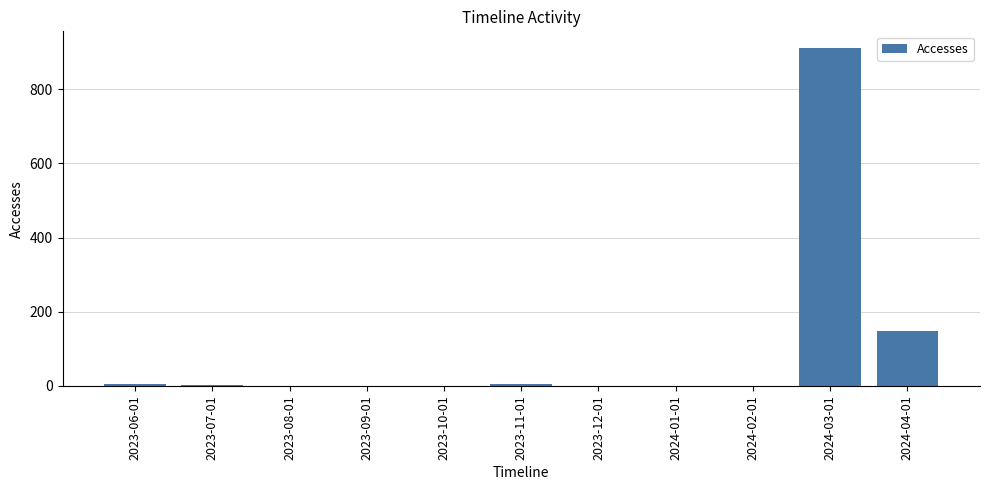

Is it true that the value at 2023-09-01 is 0?

True